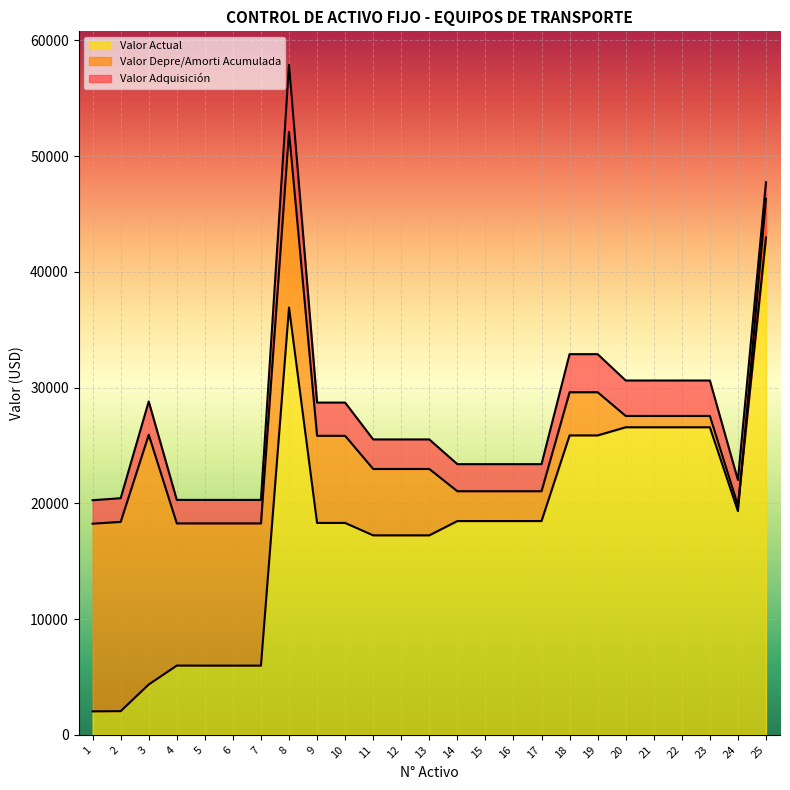

How many interior local valleys does the Valor Adquisición series have?

1